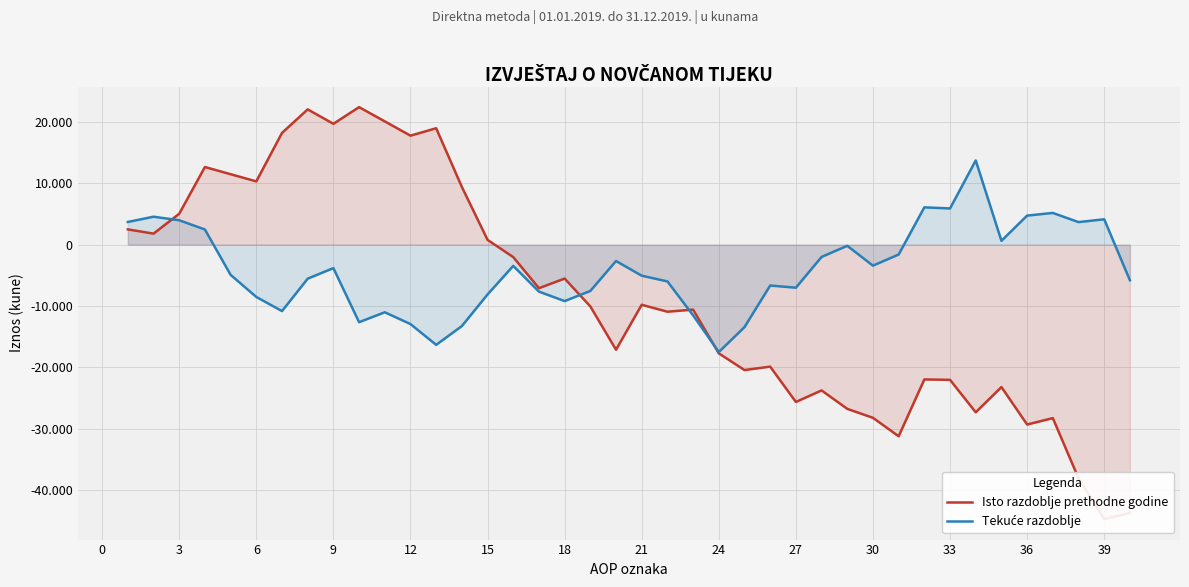

The Tekuće razdoblje series shows -19418.0 at 27. True or false?

False